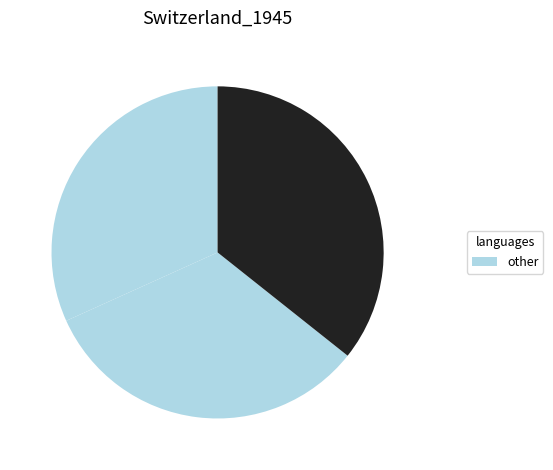

How many slices are in this pie chart?

3